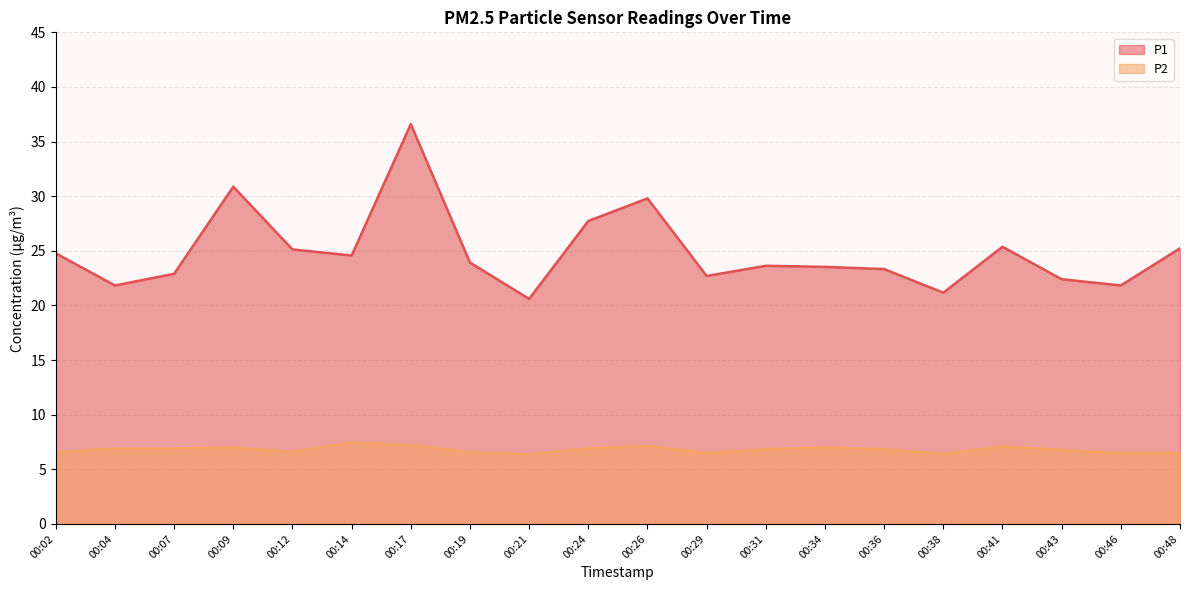

Count the number of categories in the chart.

20